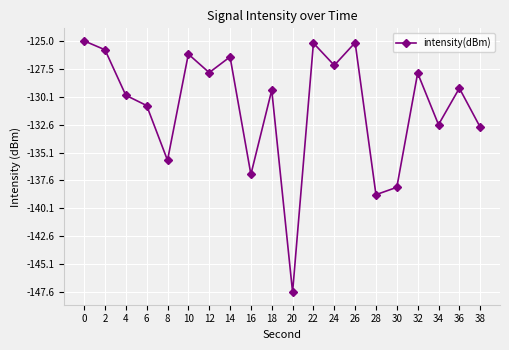

How many lines are shown in the chart?

1